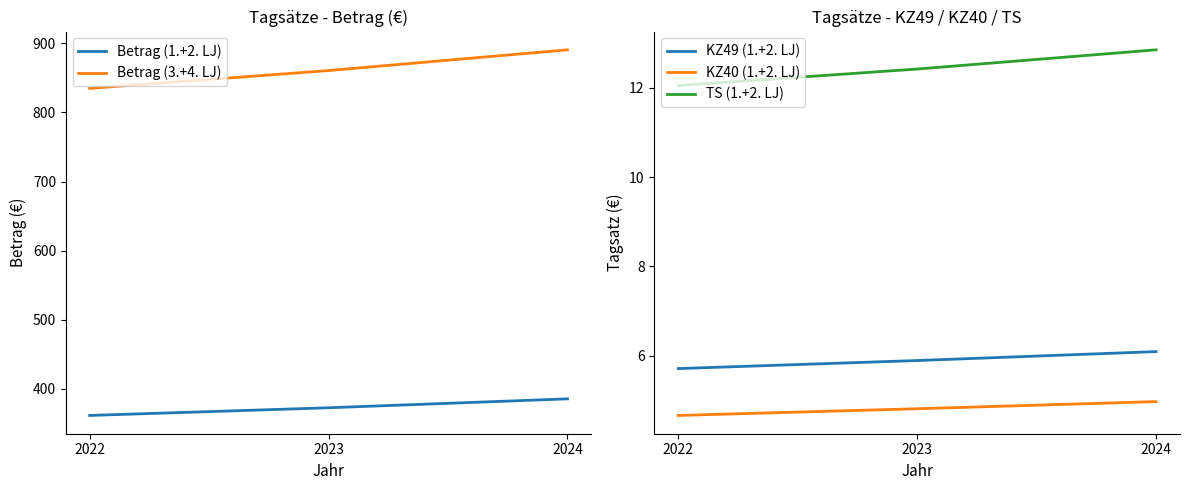

How many series are shown in this chart?

5